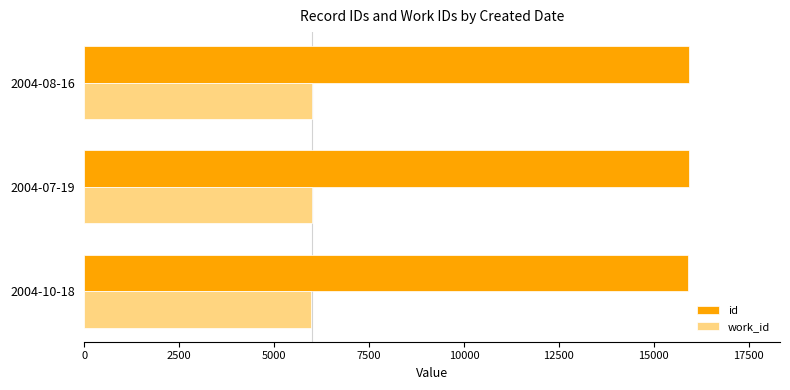

The value of id at 2004-08-16 is 15937. True or false?

True